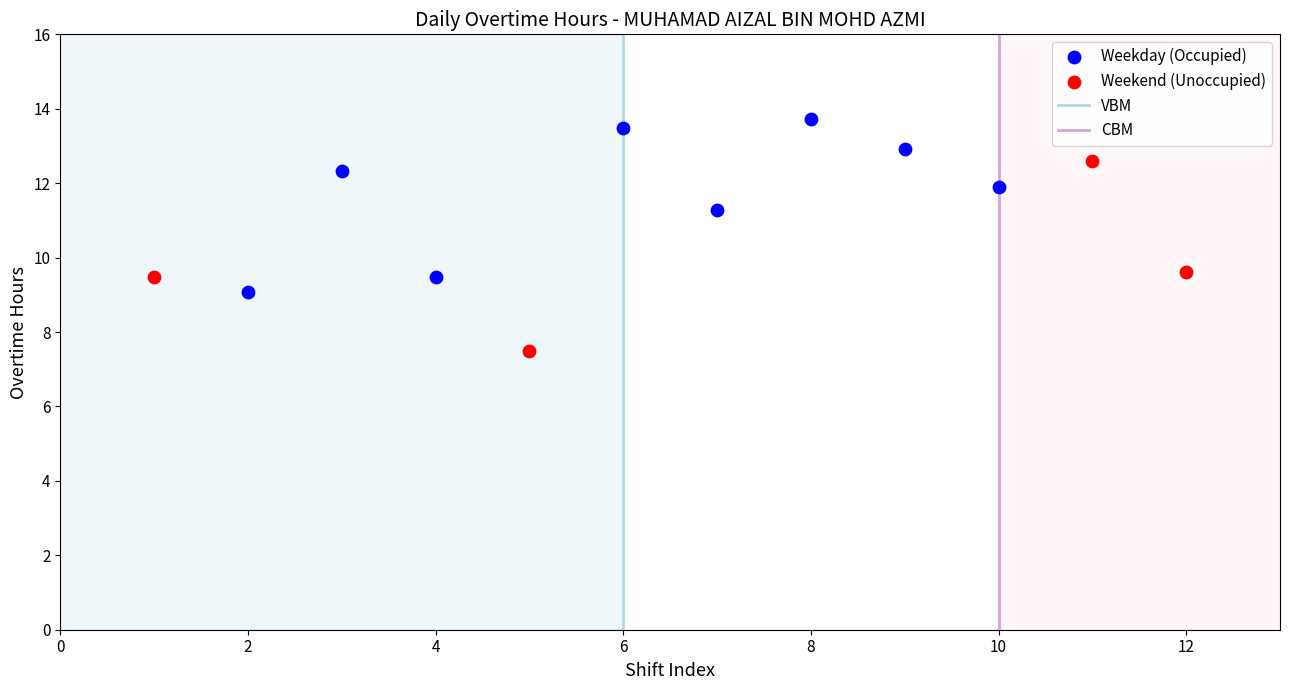

Which series contains the lowest Y value?

Weekend (Unoccupied)